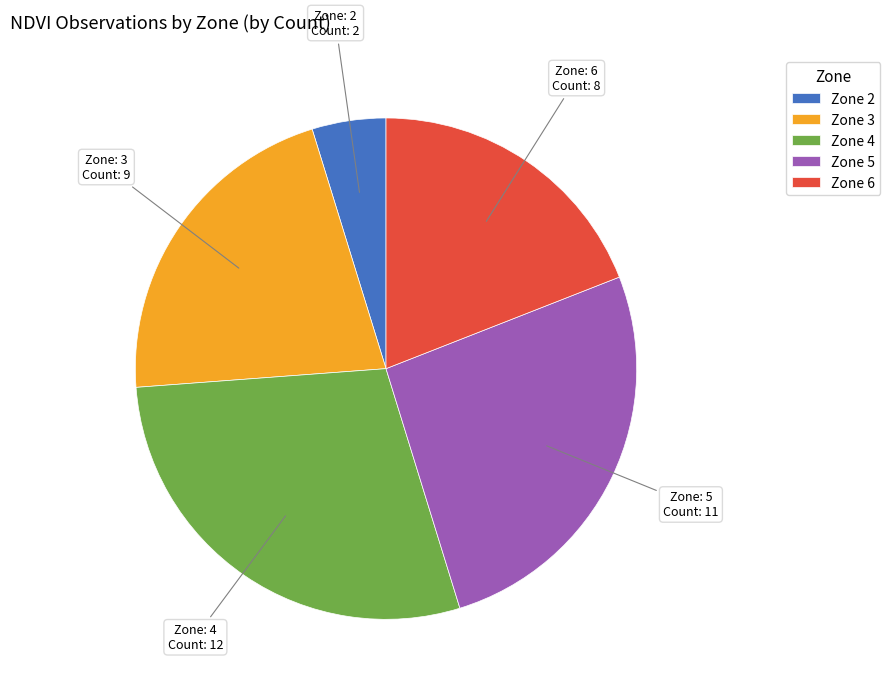

Which category has the biggest portion of the pie?

Zone 4